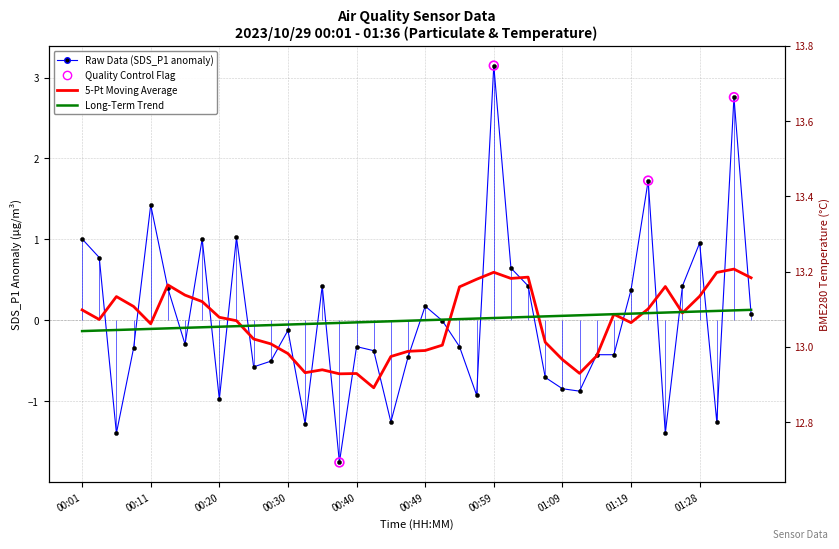

Is the value of BME280_temperature at 01:04 greater than the value of SDS_P1 at 01:09?

Yes